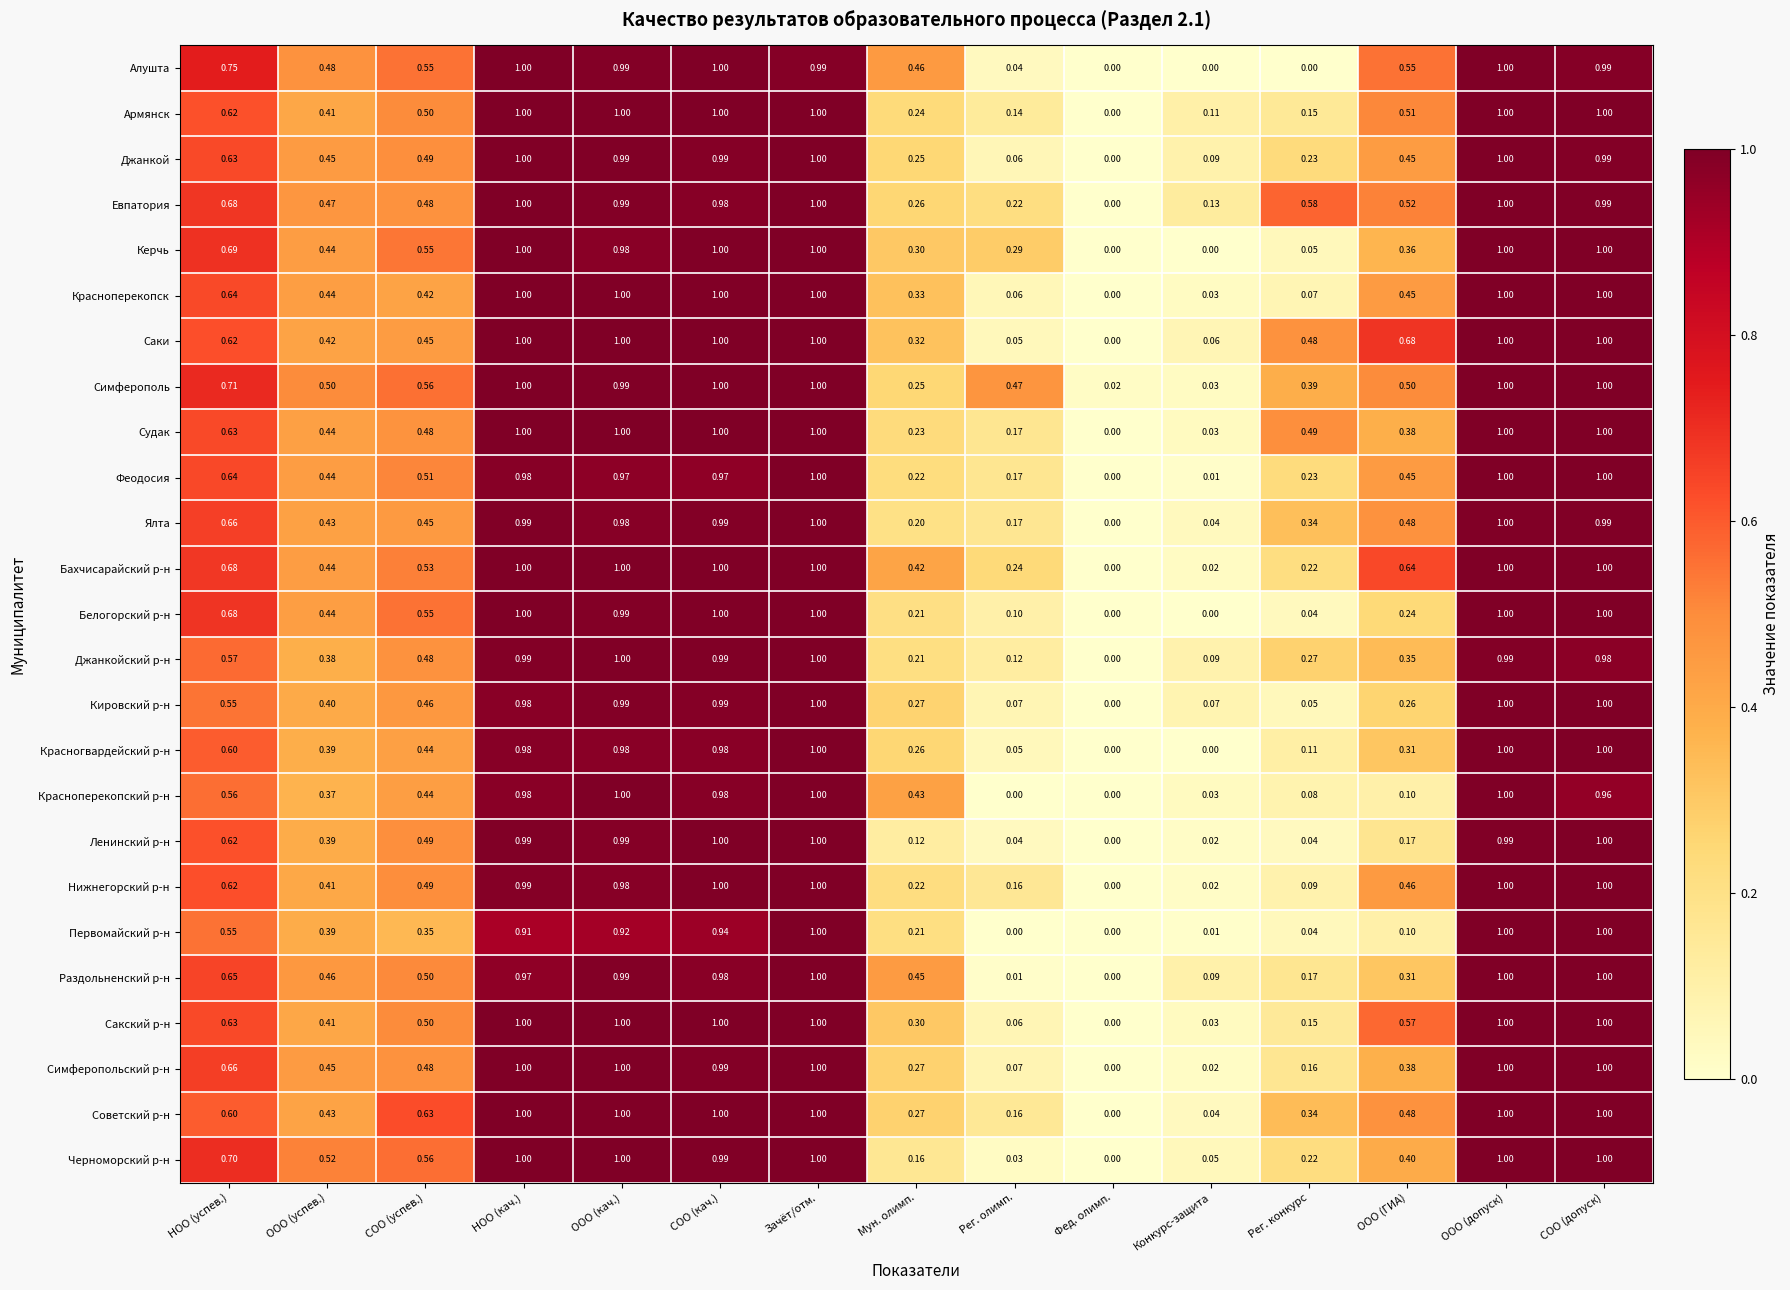

At which category is the sum across all series the highest?

Зачёт/отм.